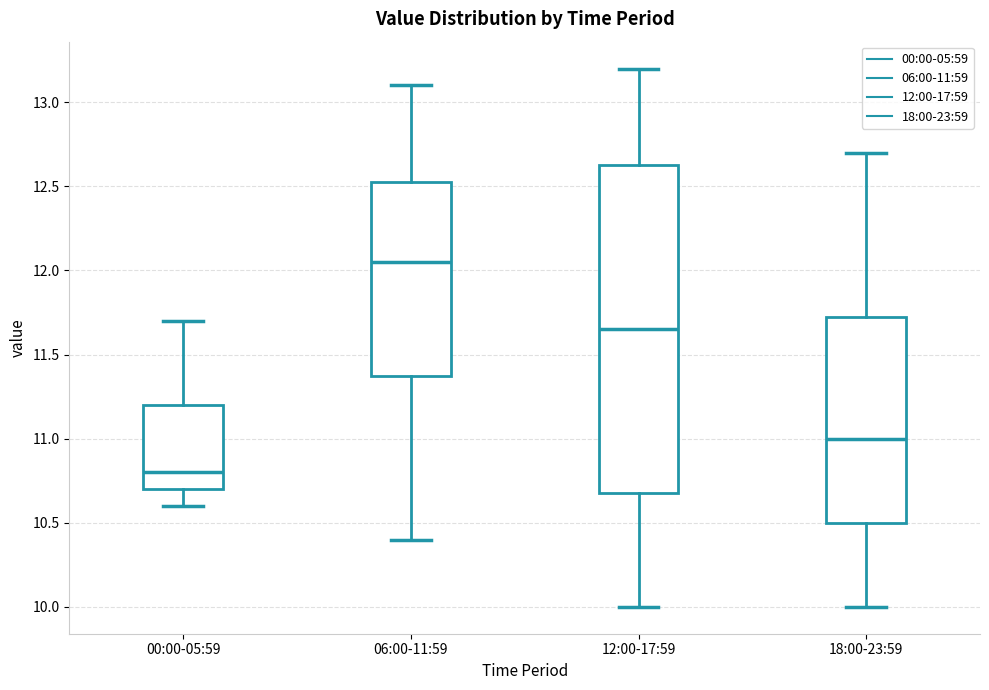

Comparing the boxes themselves (not the whiskers), which one is the tallest?

12:00-17:59